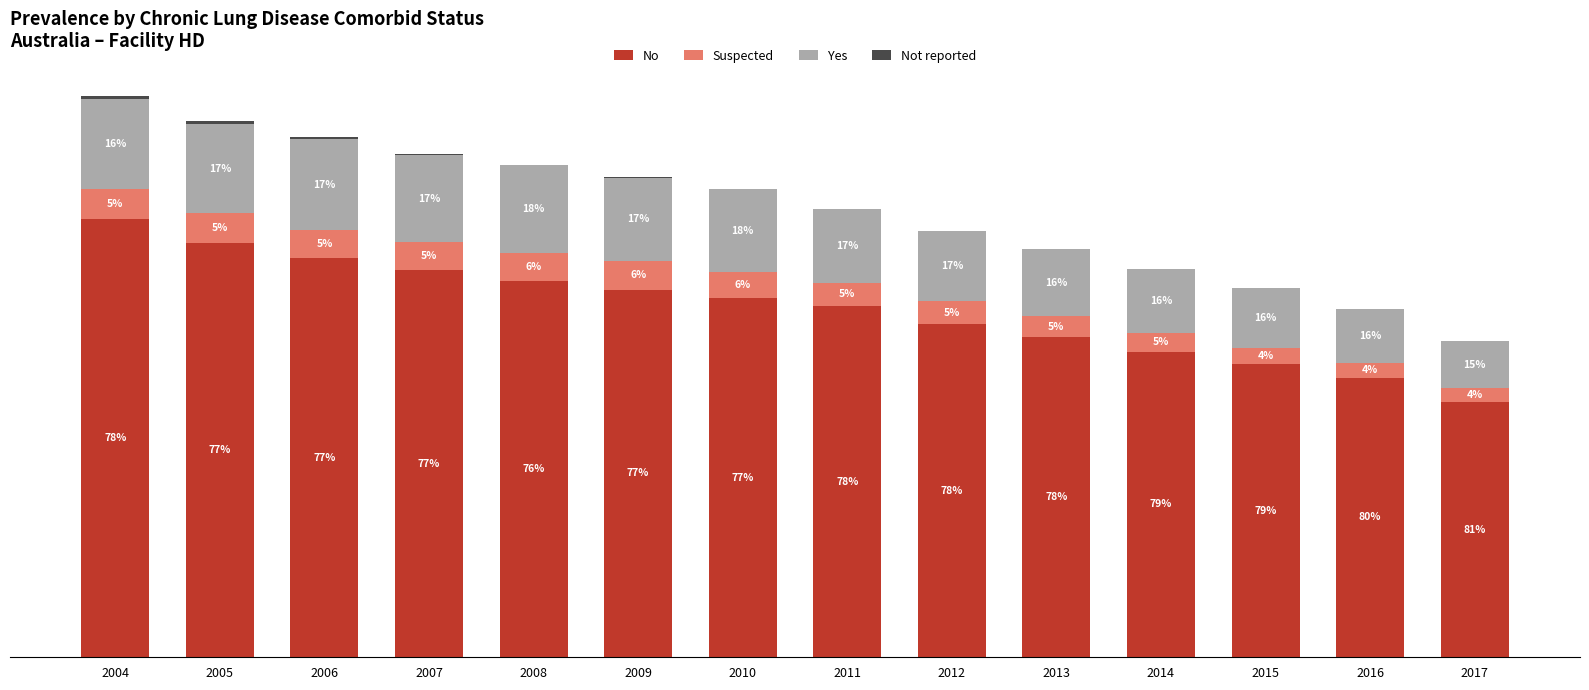

Between 2006 and 2017, which is larger?

2006